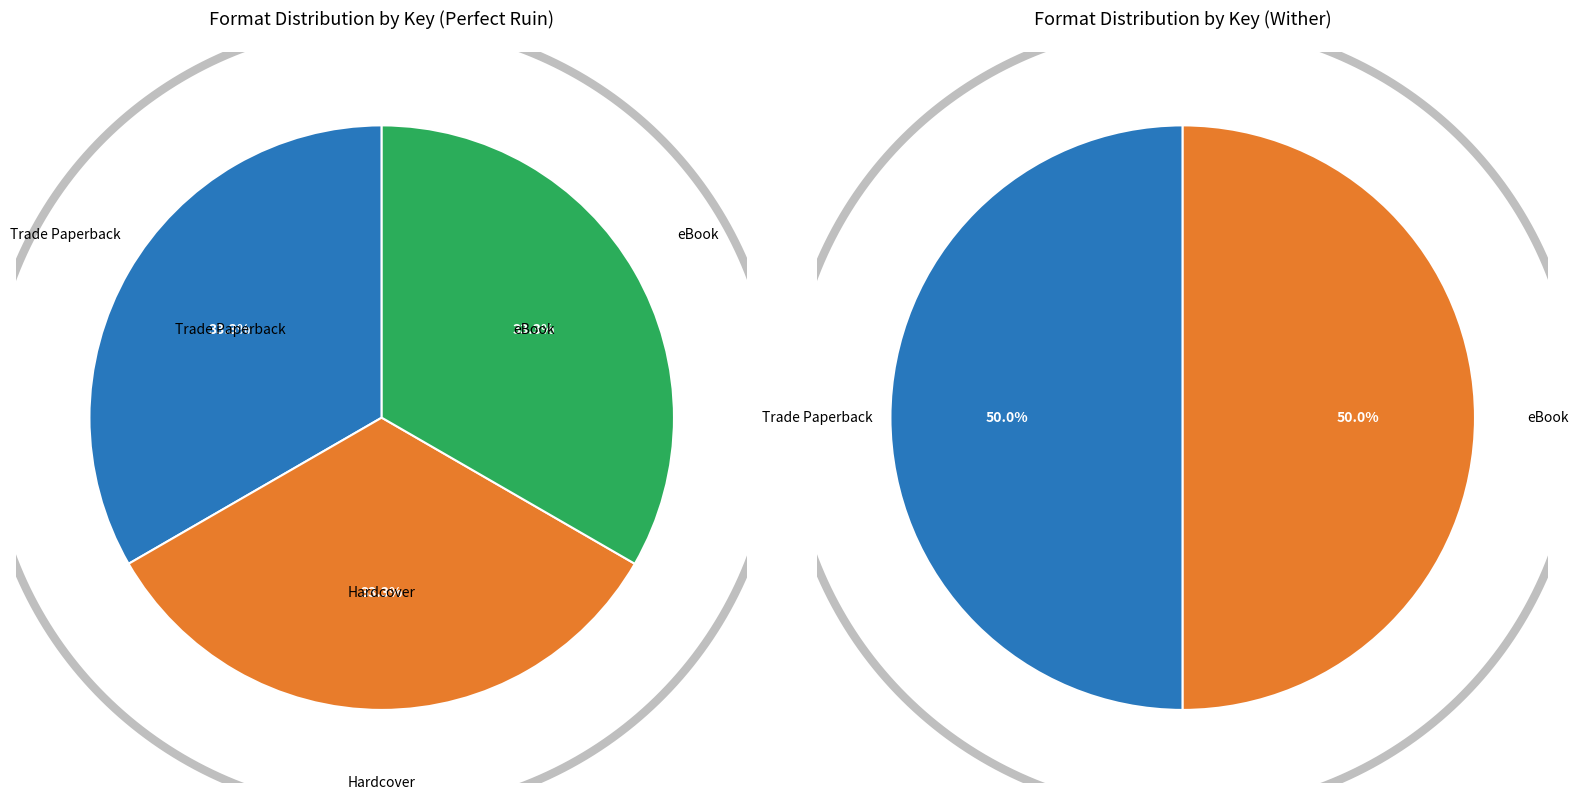

Rank the categories by value from highest to lowest.

Trade Paperback (Perfect Ruin), Hardcover (Perfect Ruin), eBook (Perfect Ruin), Trade Paperback (Wither), eBook (Wither)